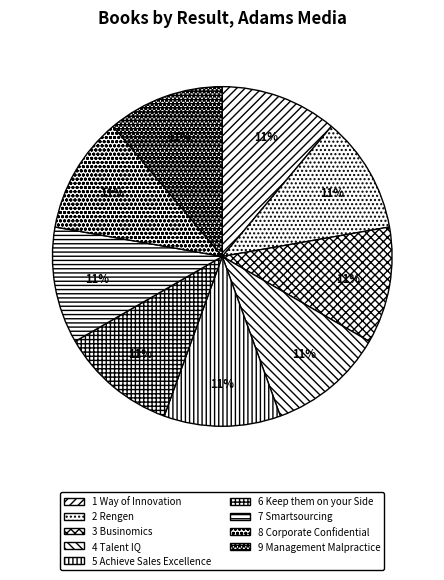

How many segments does this pie chart have?

9